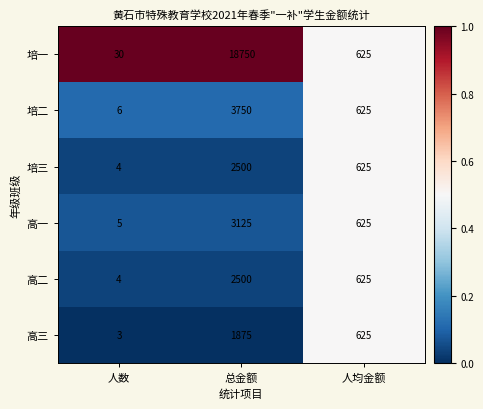

Which series has the widest spread of values?

培一